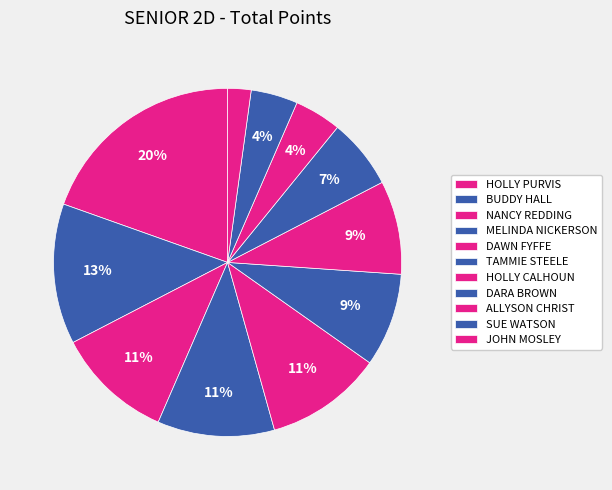

Is there any slice that represents more than half of the pie?

No